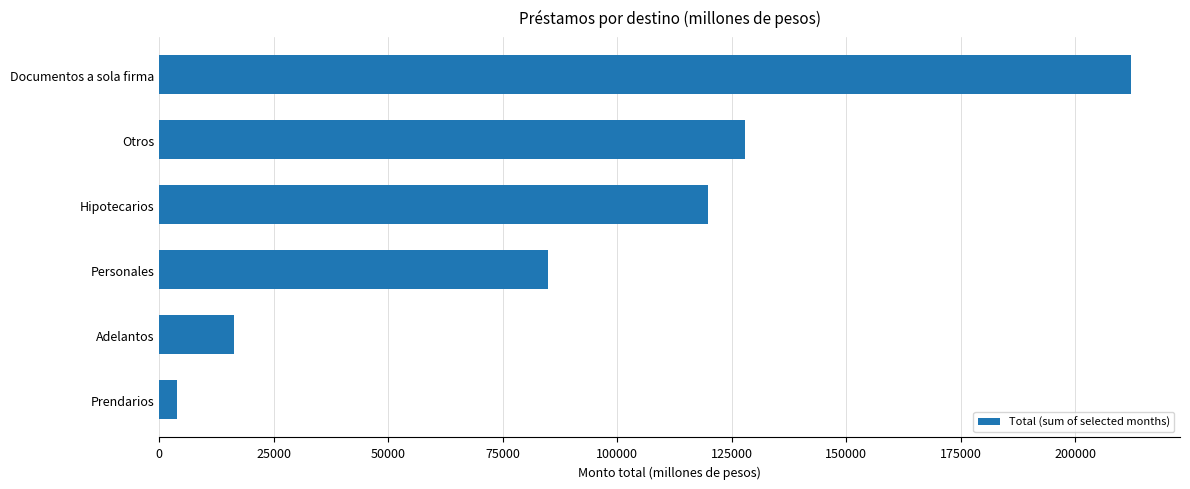

Is it true that the value at Documentos a sola firma is 212287.8?

True